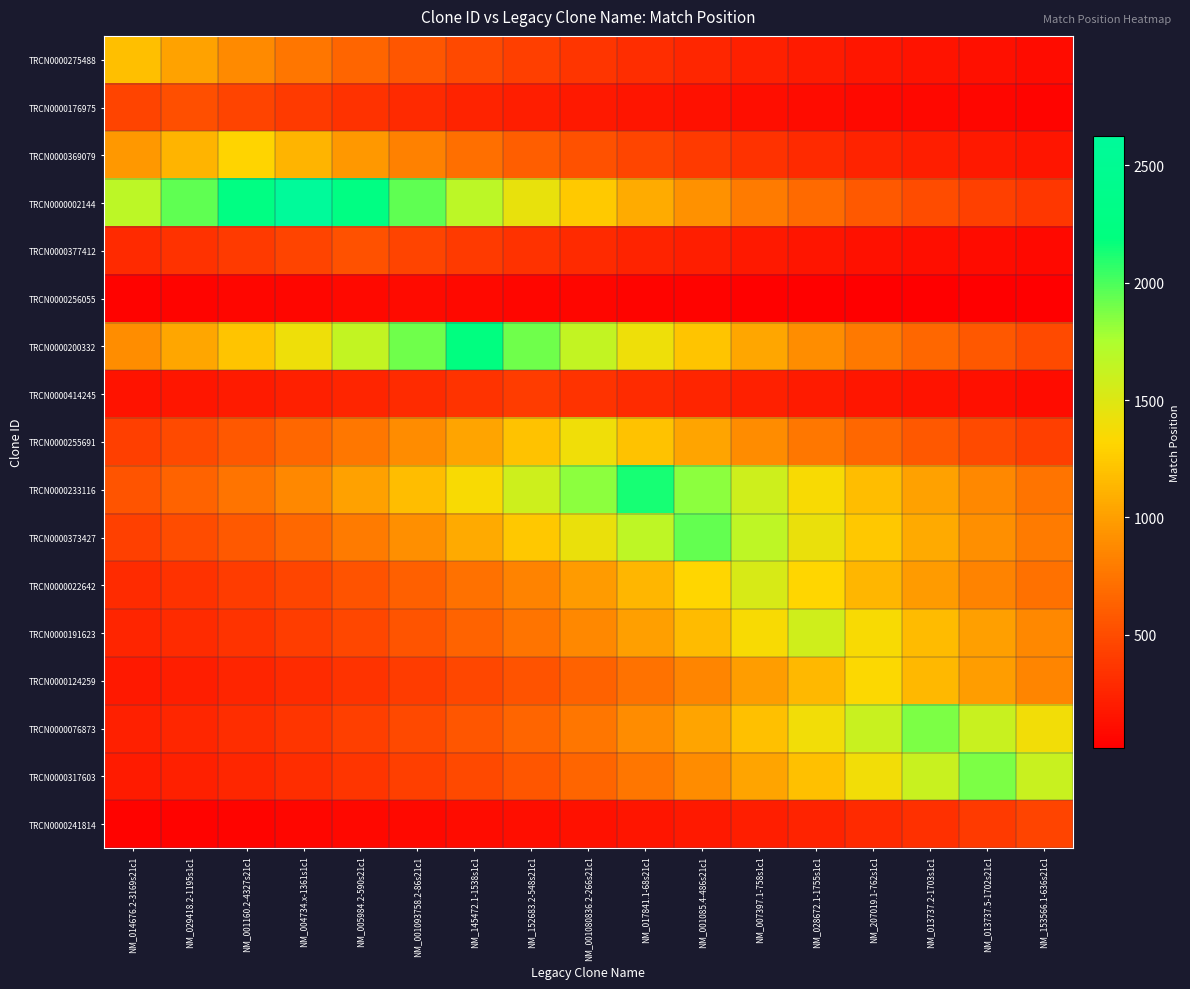

What is the spread (max minus min) of values at NM_014676.2-3169s21c1?

1633.1